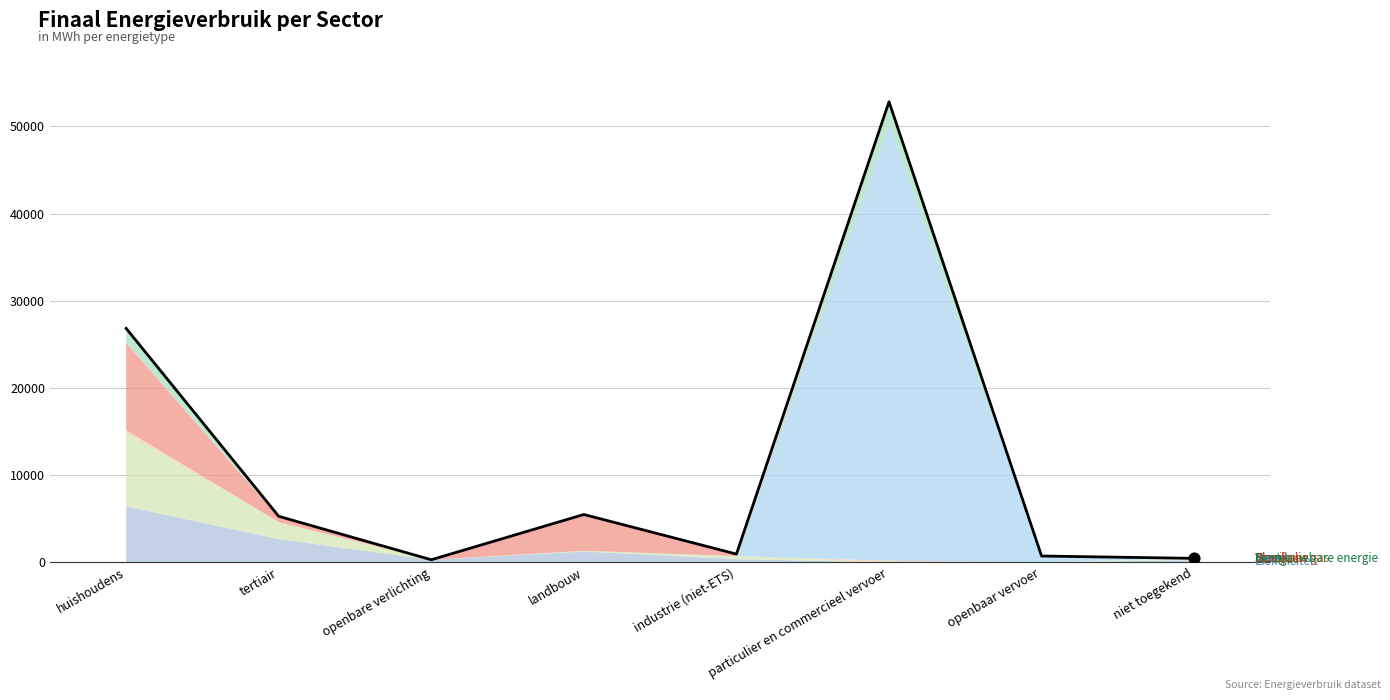

At how many categories does at least one series exceed 48580?

1